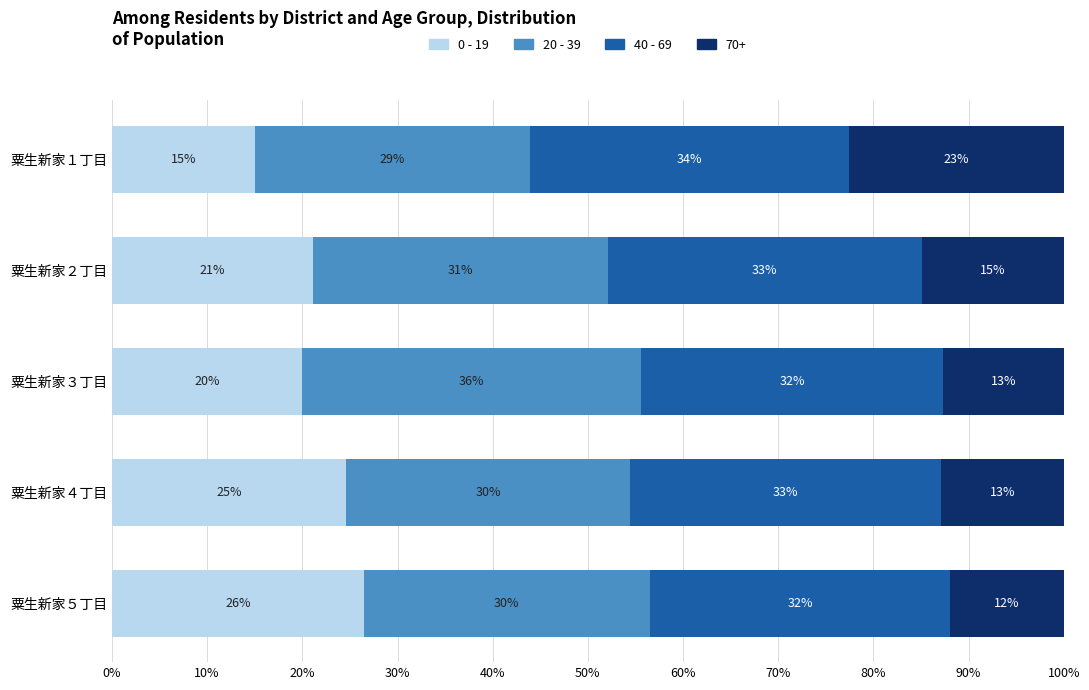

What are all the series names shown in the legend?

0 - 19, 20 - 39, 40 - 69, 70+